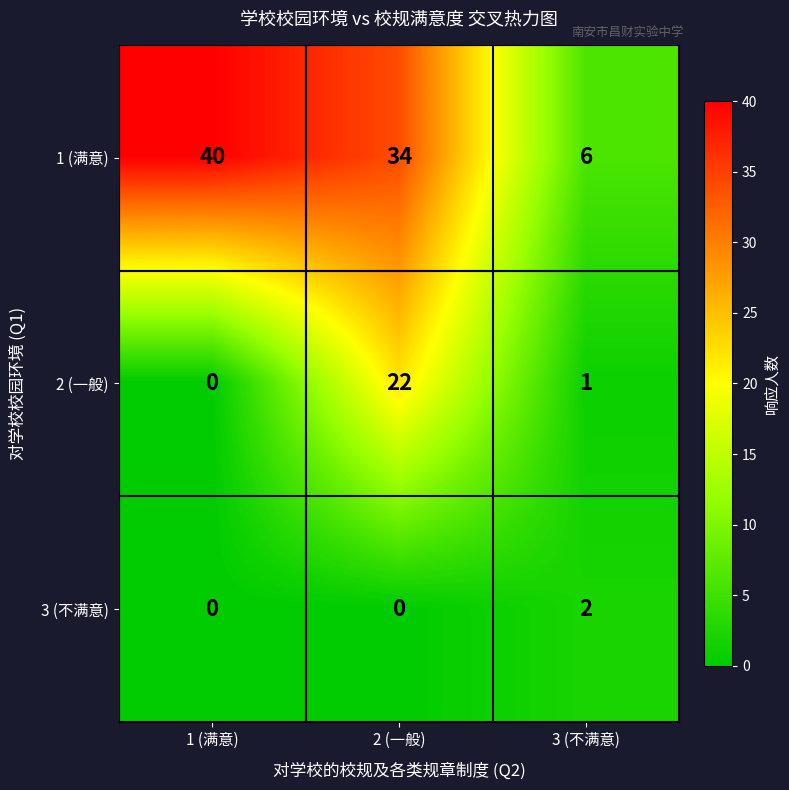

Which series changed the most between 2 (一般) and 3 (不满意)?

1 (满意)